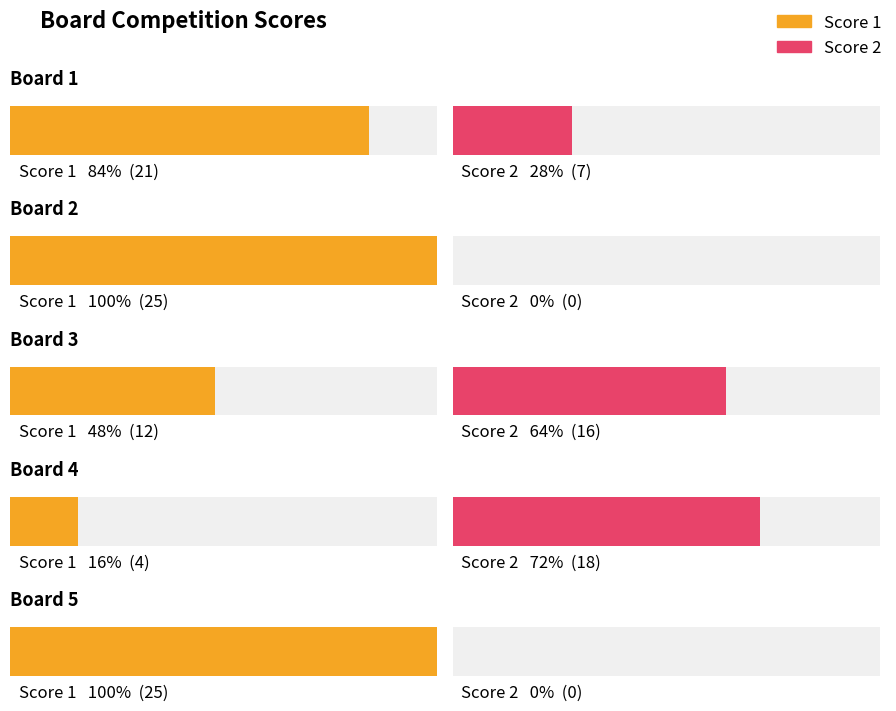

The Score 1 series shows 4 at Board 4. True or false?

True